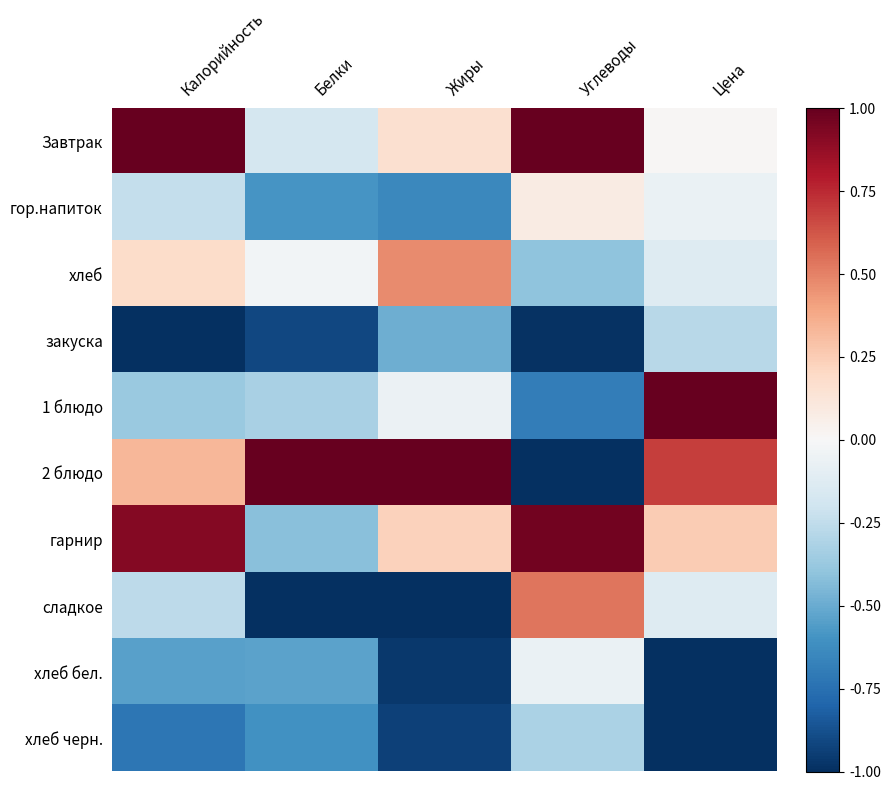

At which category is the sum across all series the highest?

Цена